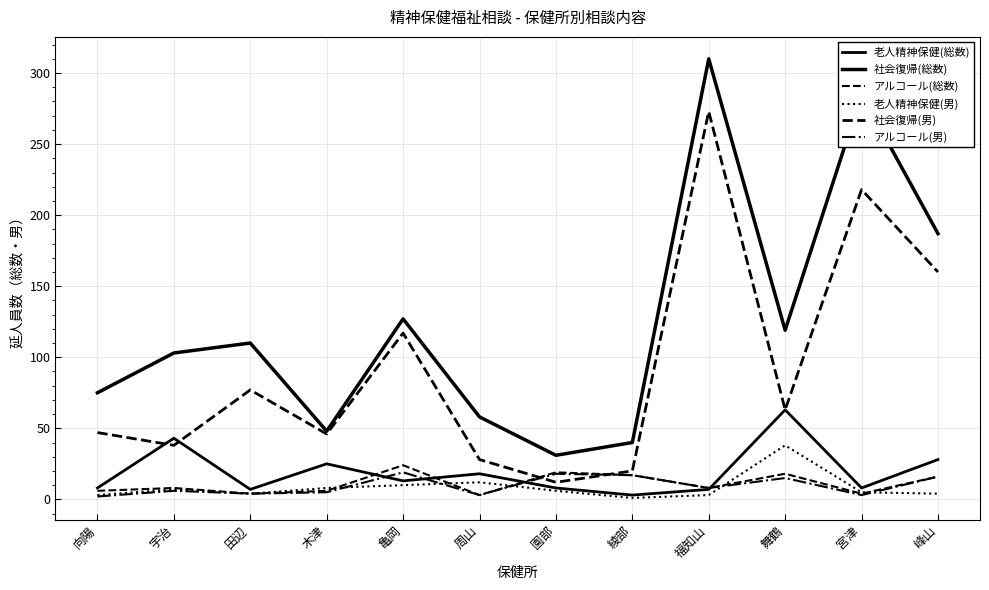

Which series has the largest range (max minus min)?

社会復帰(総数)